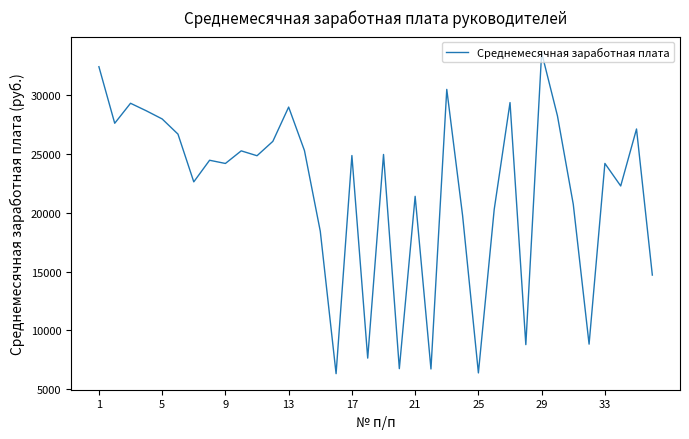

What is the minimum value shown in the chart?

6318.7